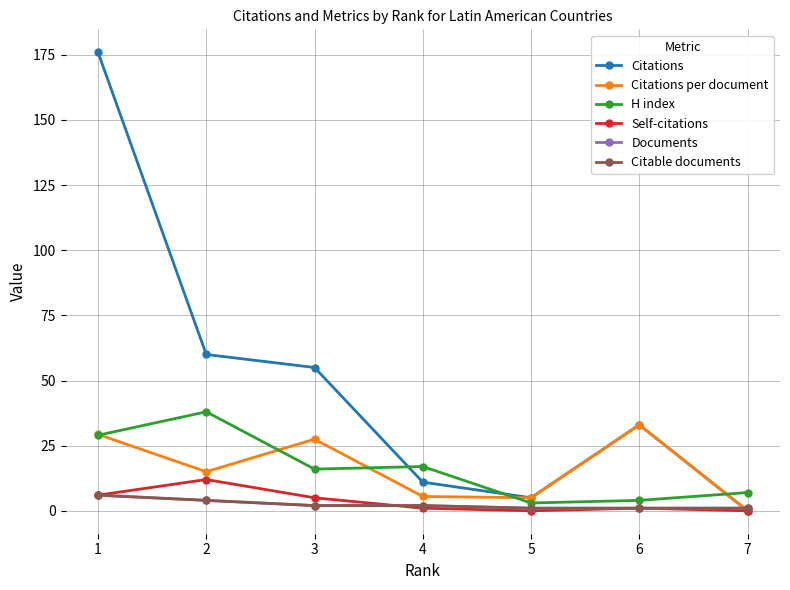

Reading left to right, transcribe all the data shown in this chart.

Citations: 176.0	60.0	55.0	11.0	5.0	33.0	0.0
Citations per document: 29.3	15.0	27.5	5.5	5.0	33.0	0.0
H index: 29.0	38.0	16.0	17.0	3.0	4.0	7.0
Self-citations: 6.0	12.0	5.0	1.0	0.0	1.0	0.0
Documents: 6.0	4.0	2.0	2.0	1.0	1.0	1.0
Citable documents: 6.0	4.0	2.0	2.0	1.0	1.0	1.0